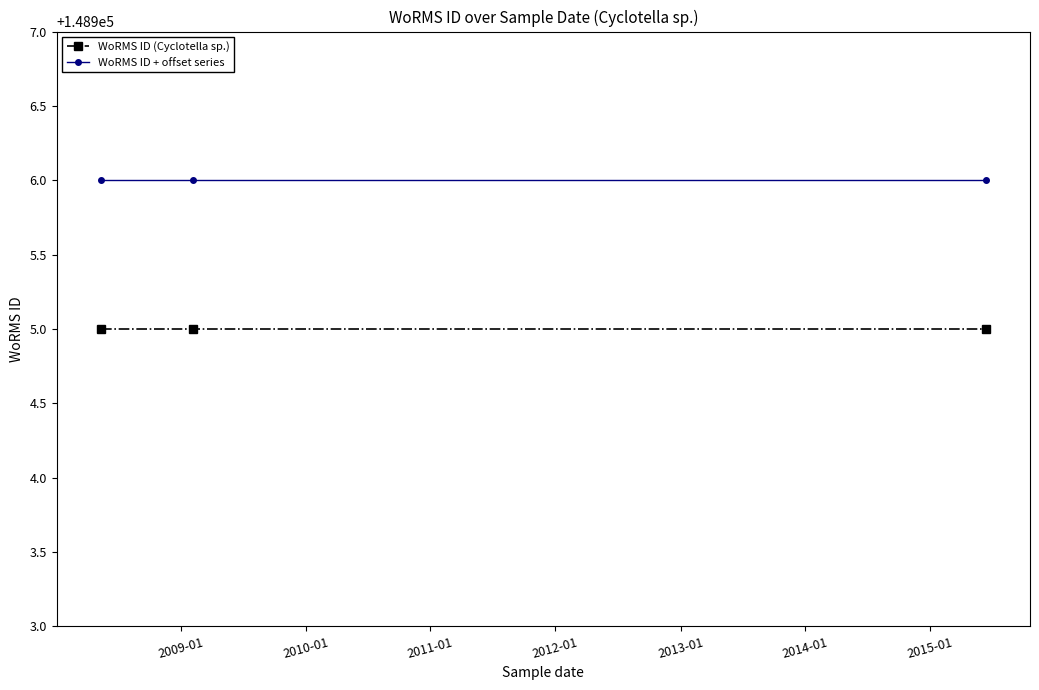

Rank the series by their maximum value, from highest to lowest.

WoRMS ID + offset series, WoRMS ID (Cyclotella sp.)